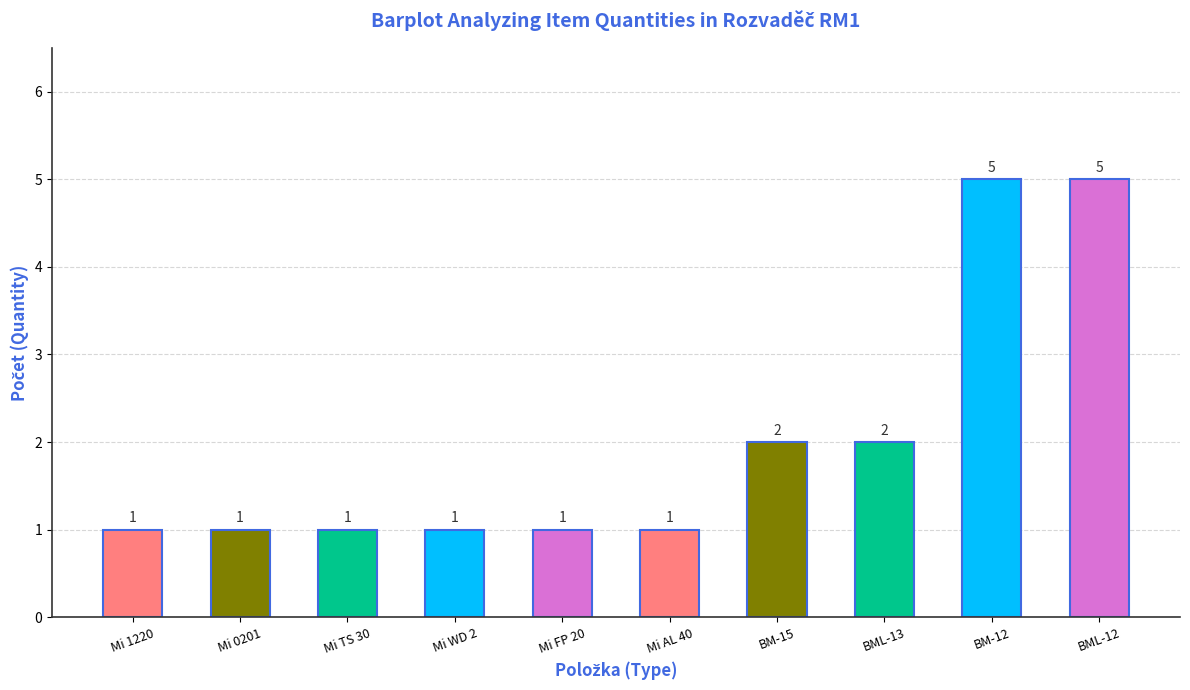

What is the label of the 2nd bar from the left?

Mi 0201